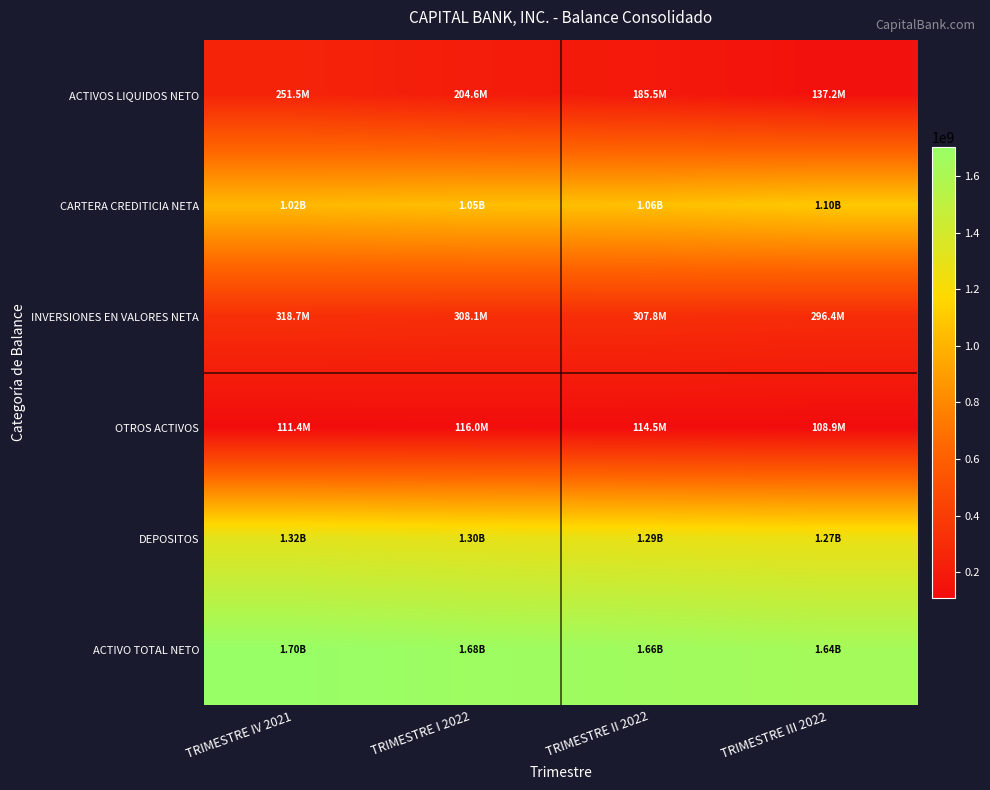

At which category does the chart reach its minimum across all series?

TRIMESTRE III 2022